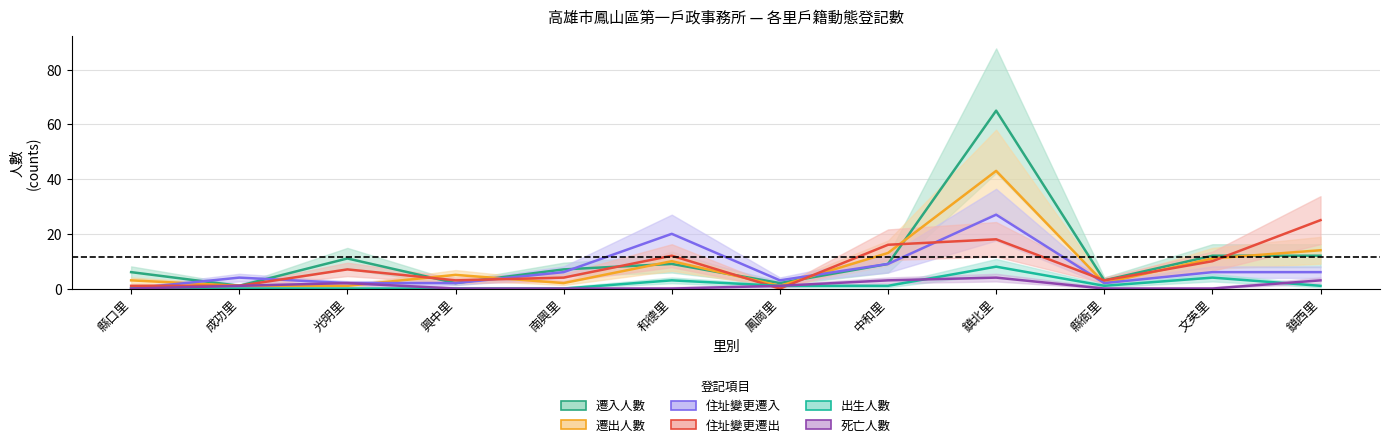

Rank the categories by 死亡人數 value from lowest to highest.

縣口里, 興中里, 南興里, 和德里, 縣衙里, 文英里, 成功里, 鳳崗里, 光明里, 中和里, 鎮西里, 鎮北里